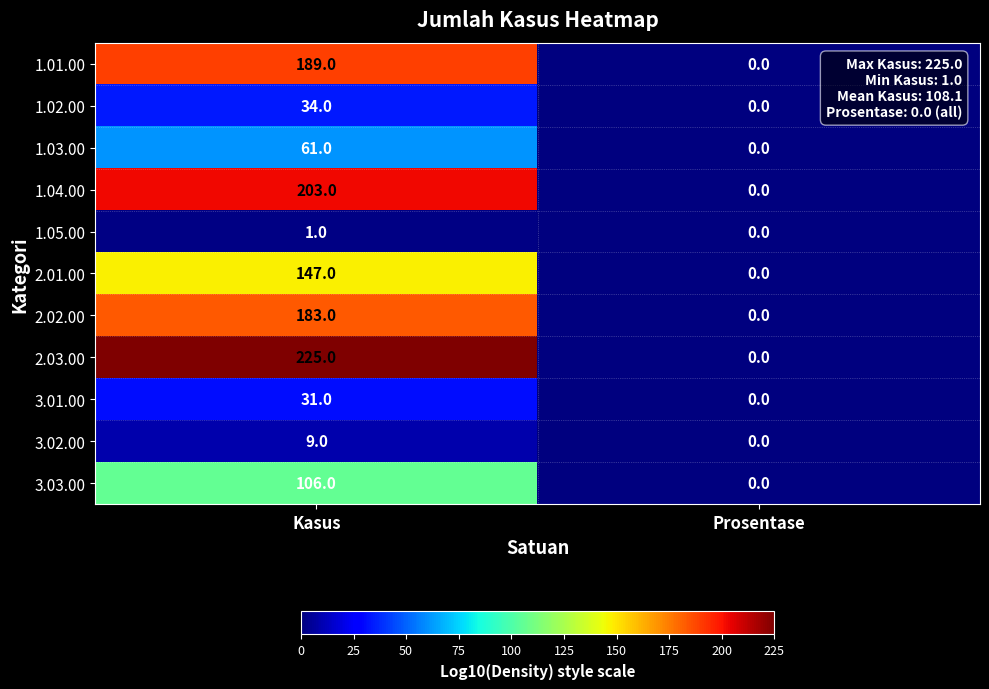

What value does the 3.02.00 series have at Kasus?

9